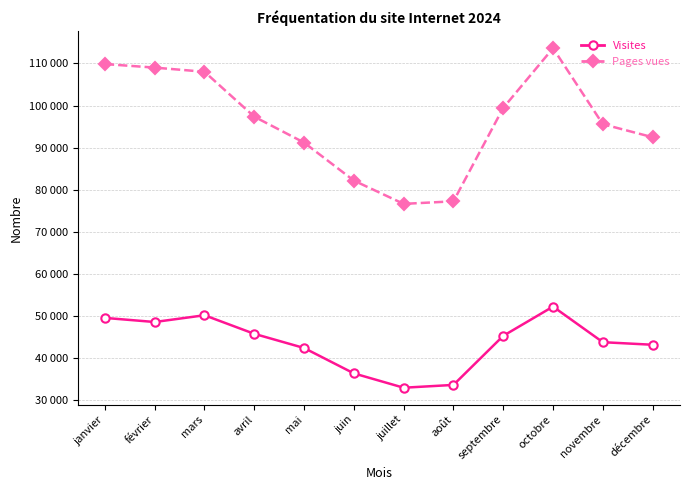

What are all the series names shown in the legend?

Visites, Pages vues